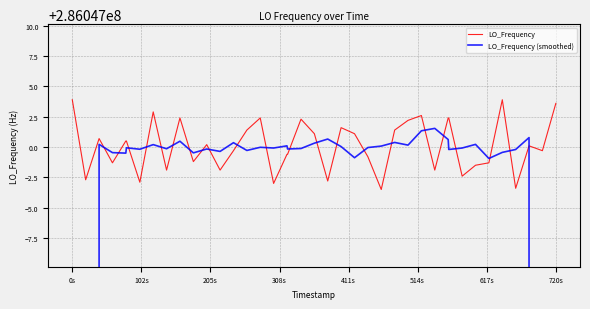

Which series has the largest total across all categories?

LO_Frequency